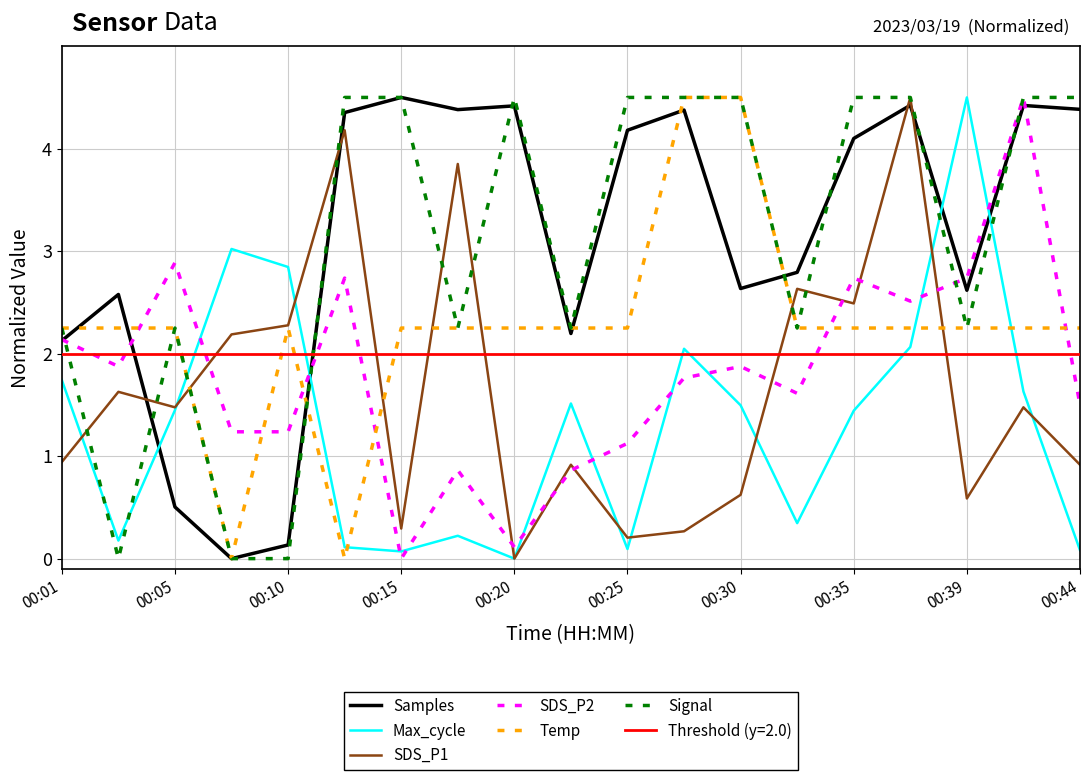

True or false: Max_cycle and SDS_P1 intersect in this chart.

True